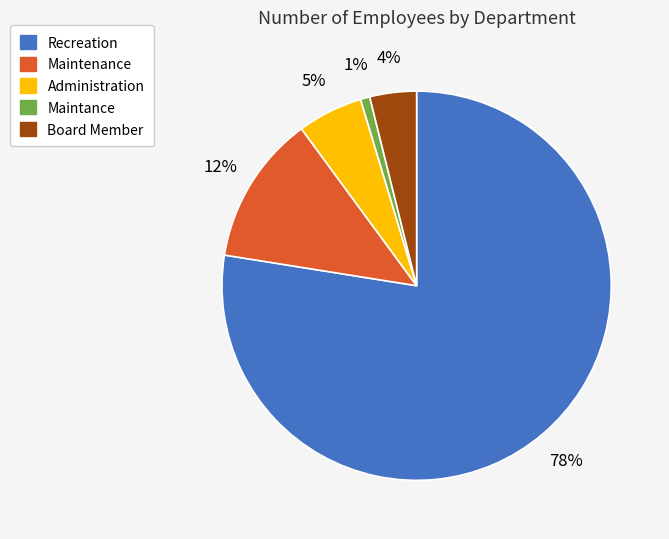

Which slice is the smallest?

Maintance